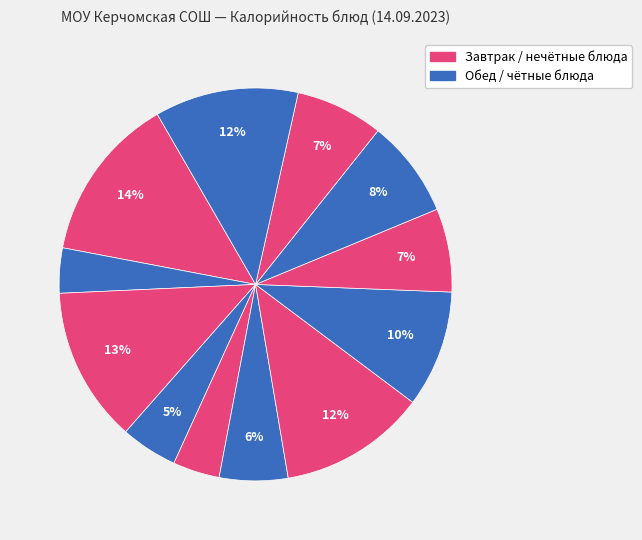

Count the number of slices in the pie.

12